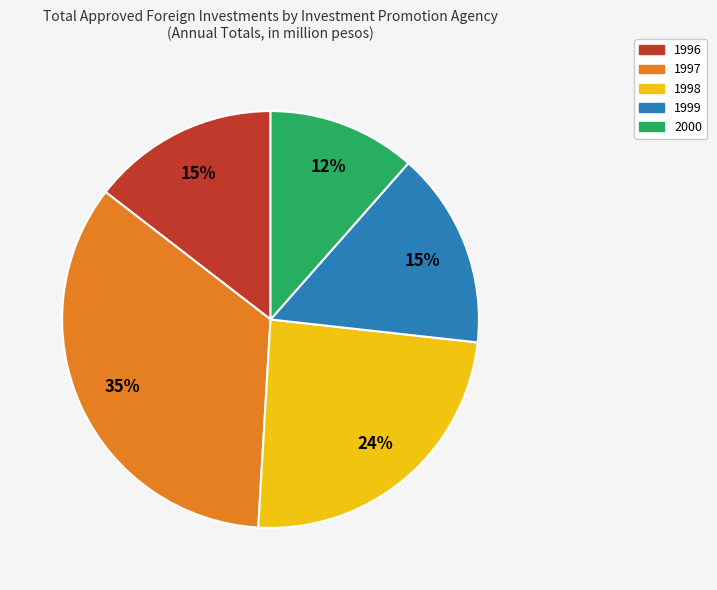

To the nearest percent, what is the difference between the 1998 and 1999 slice percentages?

9%